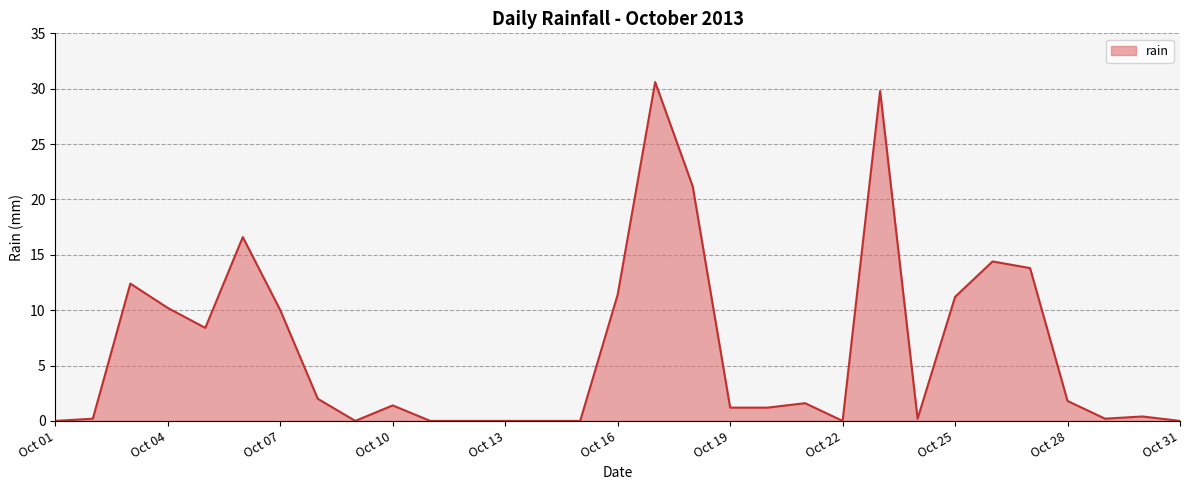

What is the difference between the maximum and minimum values?

30.6